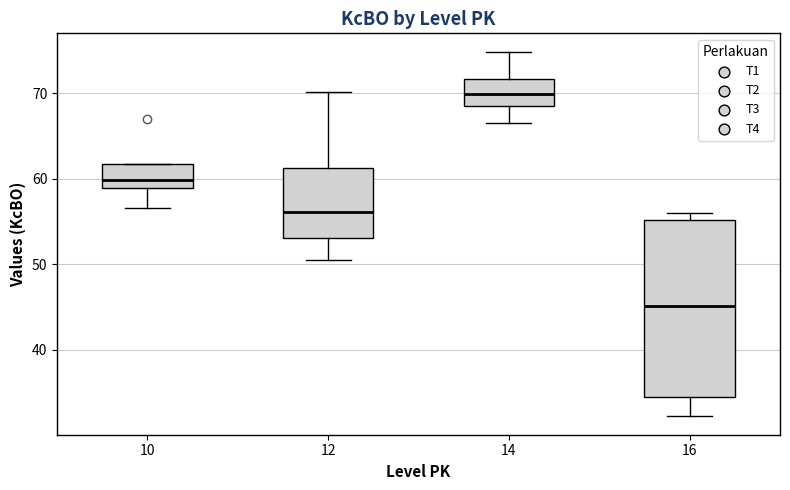

Reading left to right, transcribe this box plot: for each box, give where its median line is, the range the box spans, and where its two whiskers end, as read against the y-axis. The values are not printed on the chart, so give them approximately, as read against the axis.

10: median 60, box 59 to 62, whiskers 57 to 62
12: median 56, box 53 to 61, whiskers 51 to 70
14: median 70, box 68 to 72, whiskers 67 to 75
16: median 45, box 34 to 55, whiskers 32 to 56